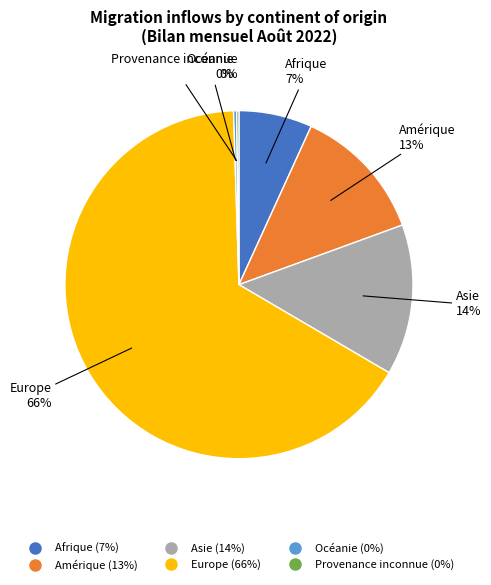

Between Asie and Amérique, which is larger?

Asie